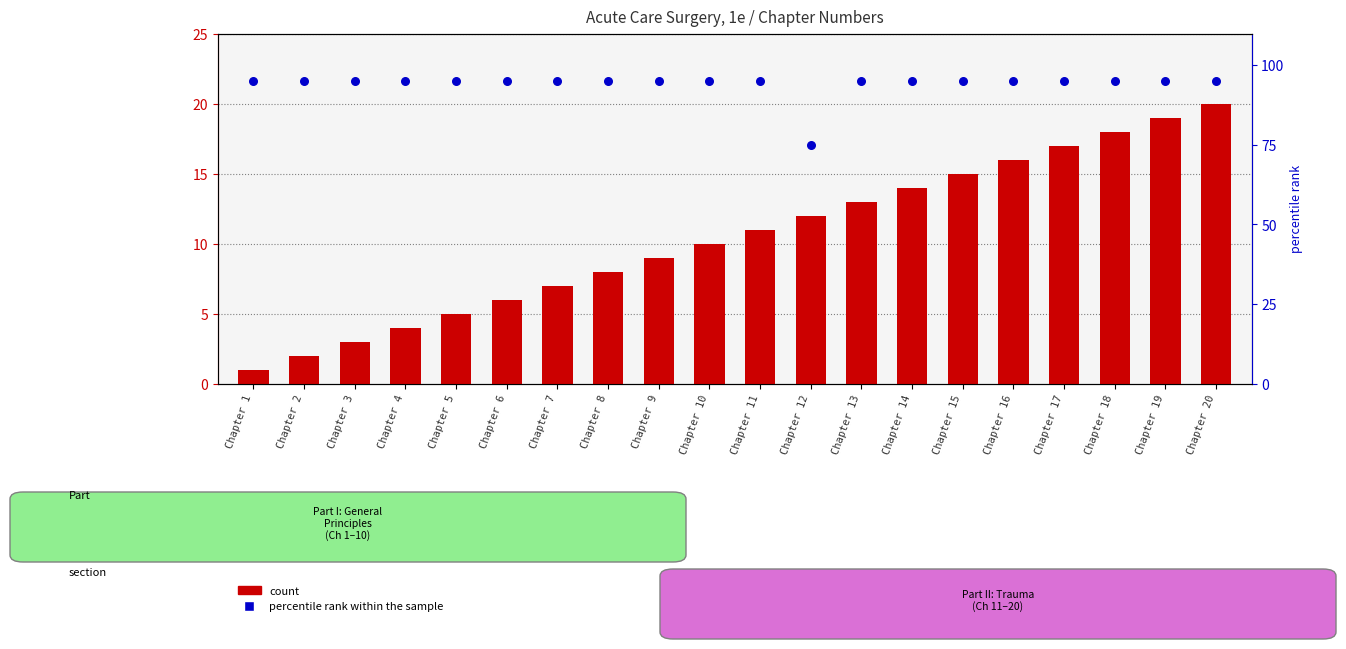

What are all the series names shown in the legend?

count, percentile rank within the sample